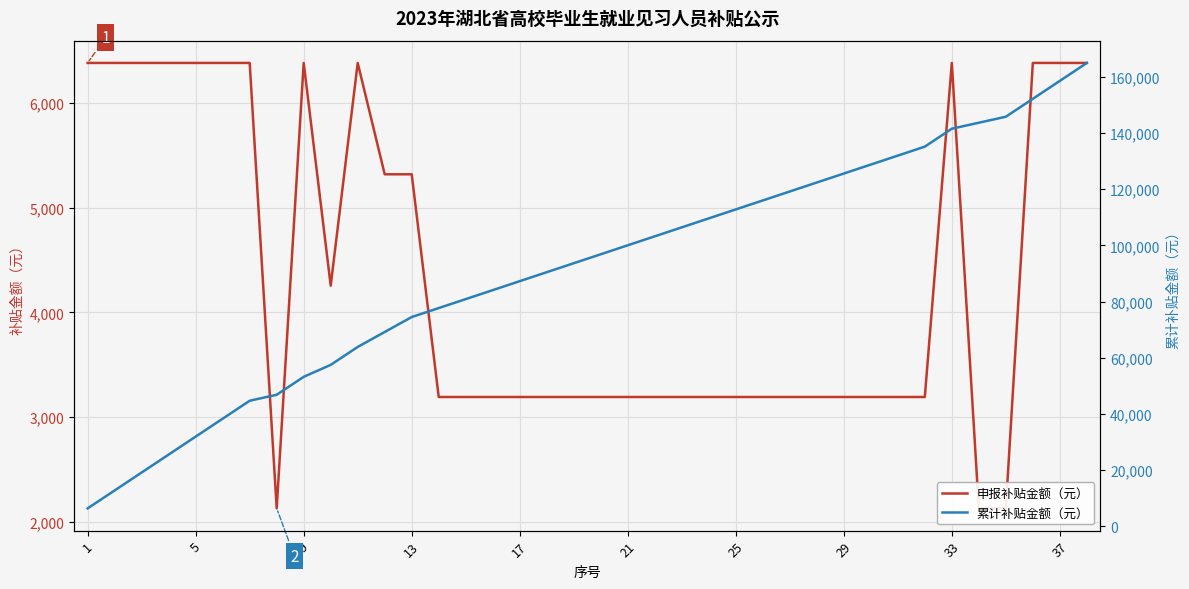

How many lines are shown in the chart?

2